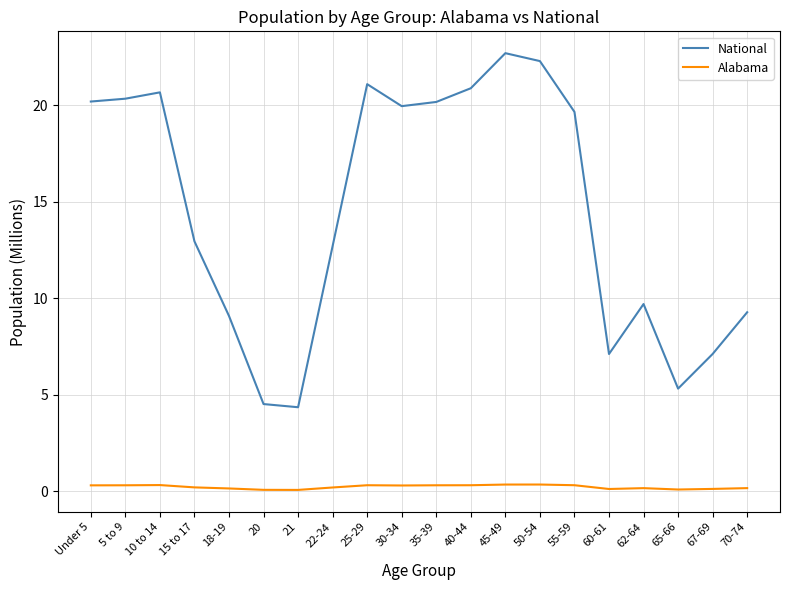

At how many categories does at least one series exceed 1?

20